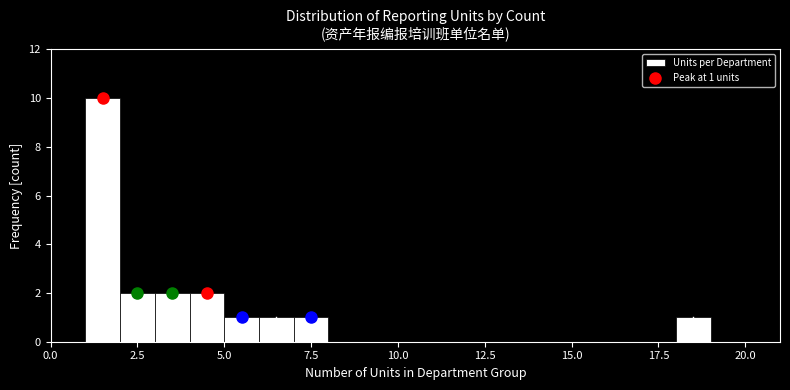

Read against the x-axis, roughly where is the centre of the tallest bar?

1.5